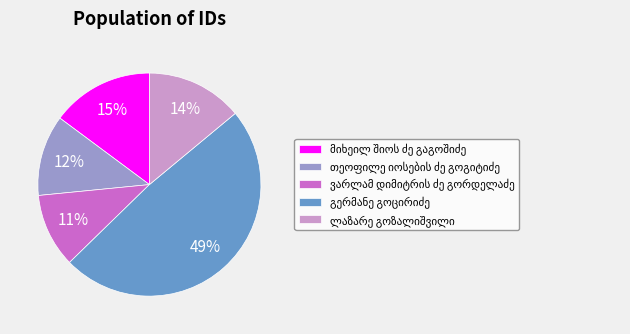

To the nearest percent, what is the average slice percentage?

20%